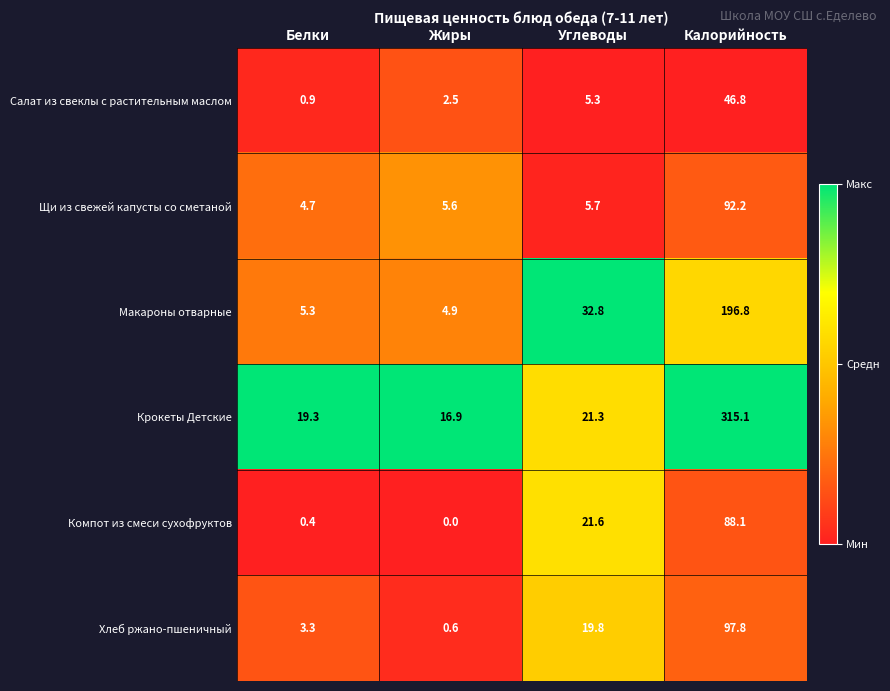

What is the total value across all series at Калорийность?

836.8